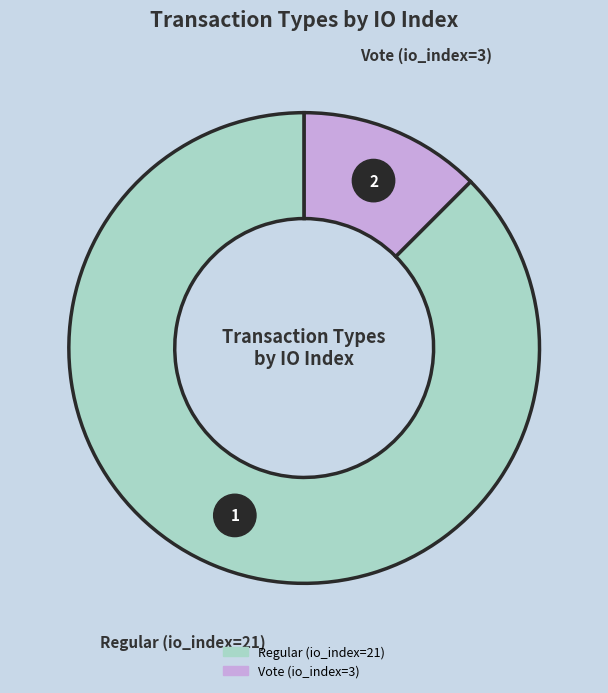

What portion of the pie excludes Regular (io_index=21)?

12.5%